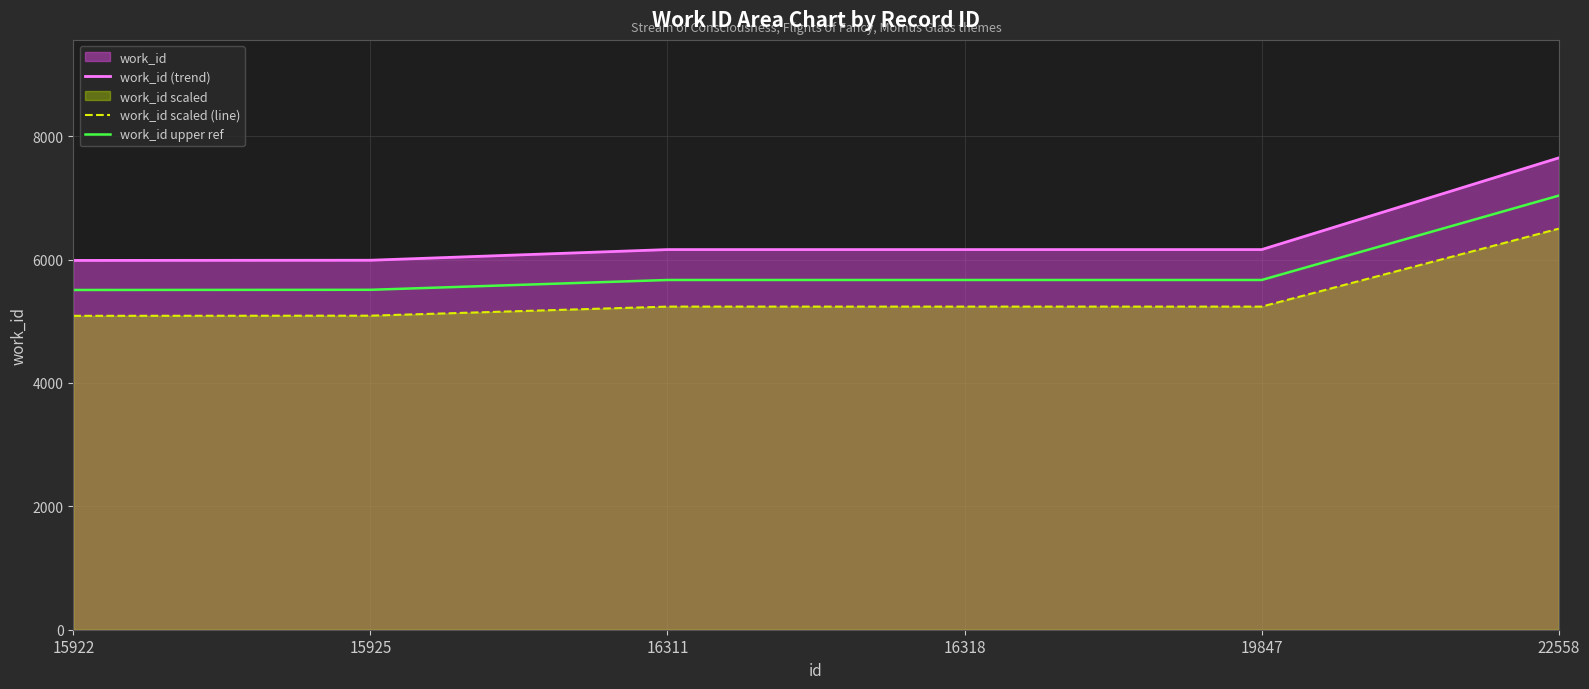

True or false: work_id upper ref and work_id scaled (line) intersect in this chart.

False